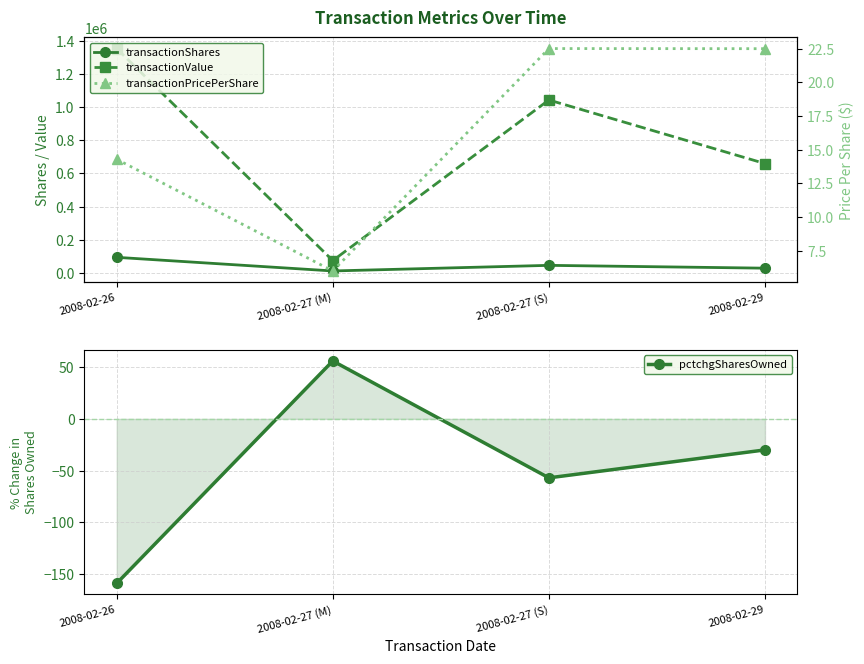

Where is the first local minimum for transactionShares?

2008-02-27 (M)